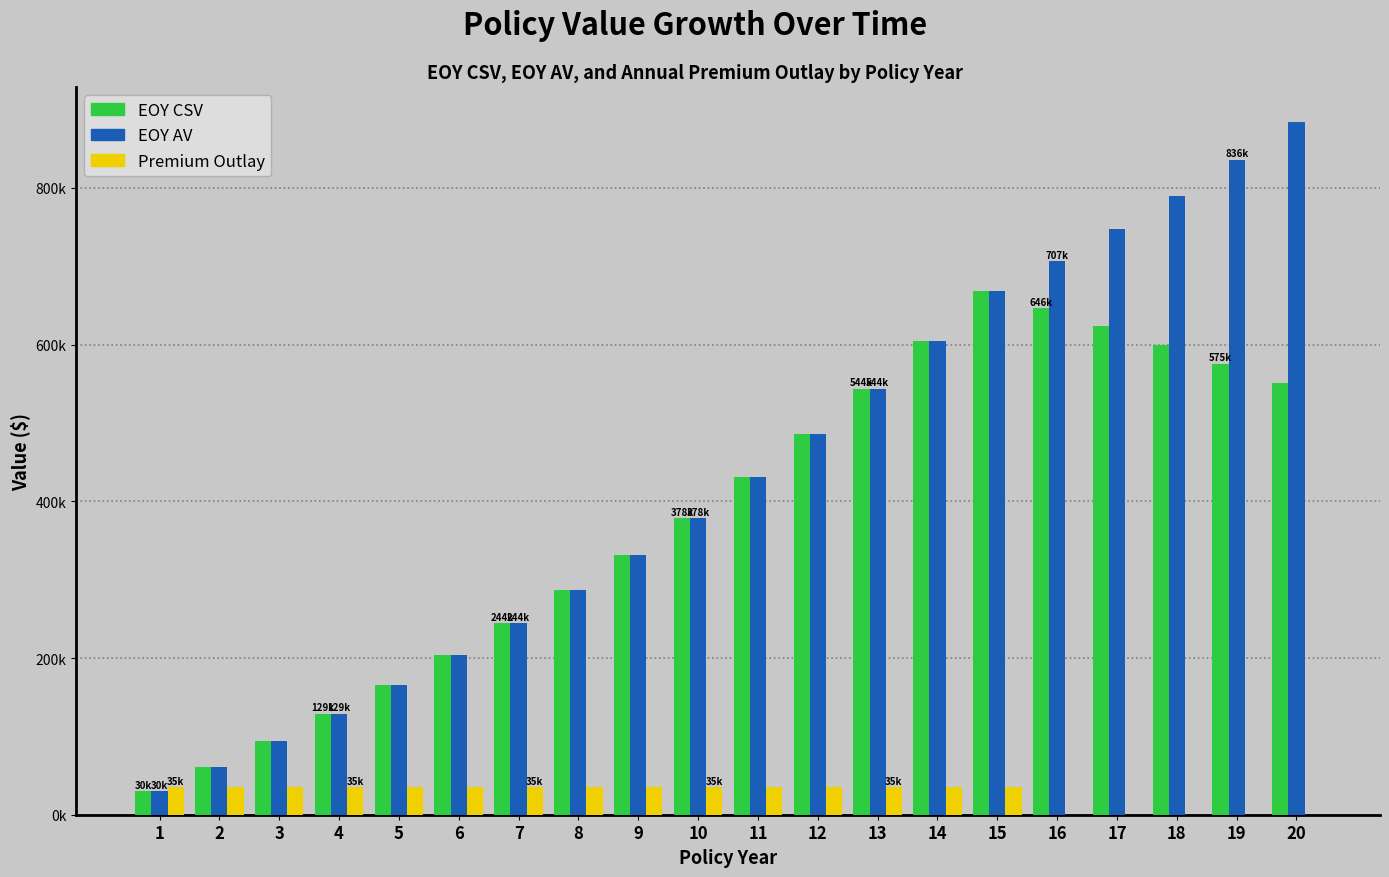

What is the difference between the maximum and minimum values in the EOY CSV series?

638.6